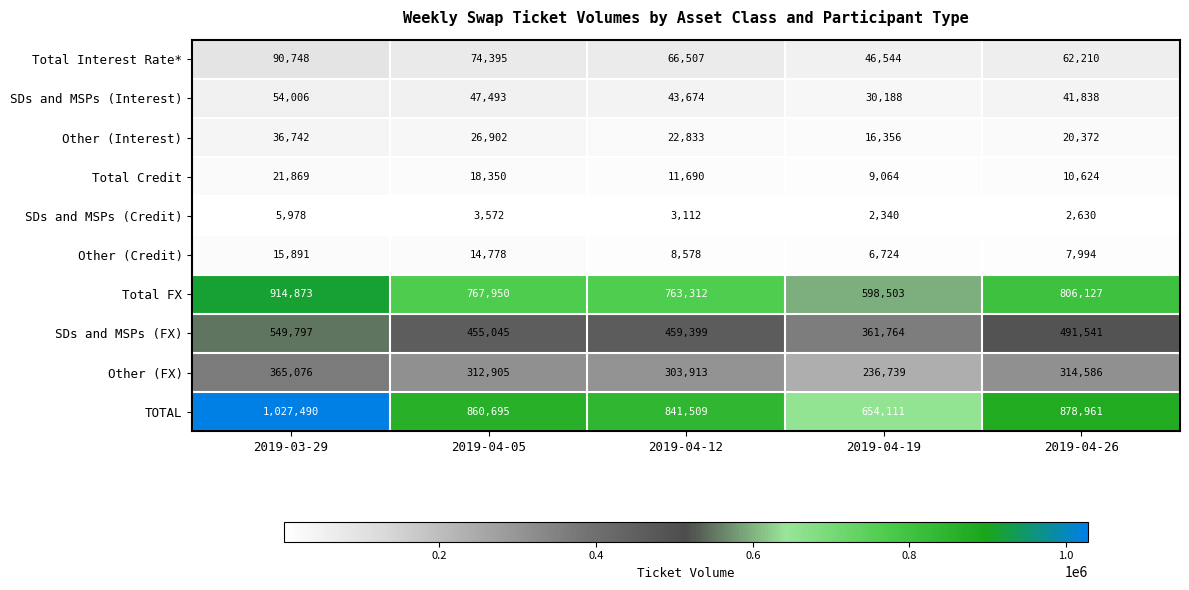

At how many categories does at least one series exceed 973025?

1